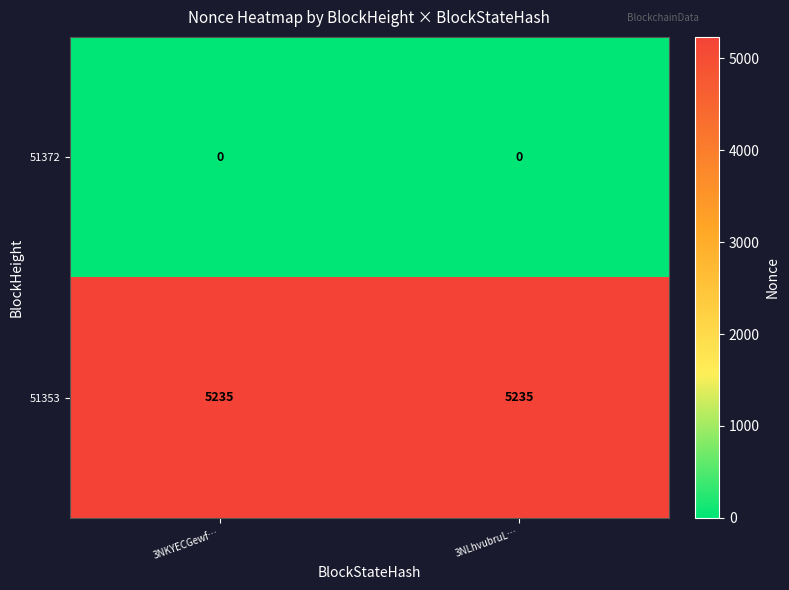

What is the spread (max minus min) of values at 3NLhvubruL…?

5235